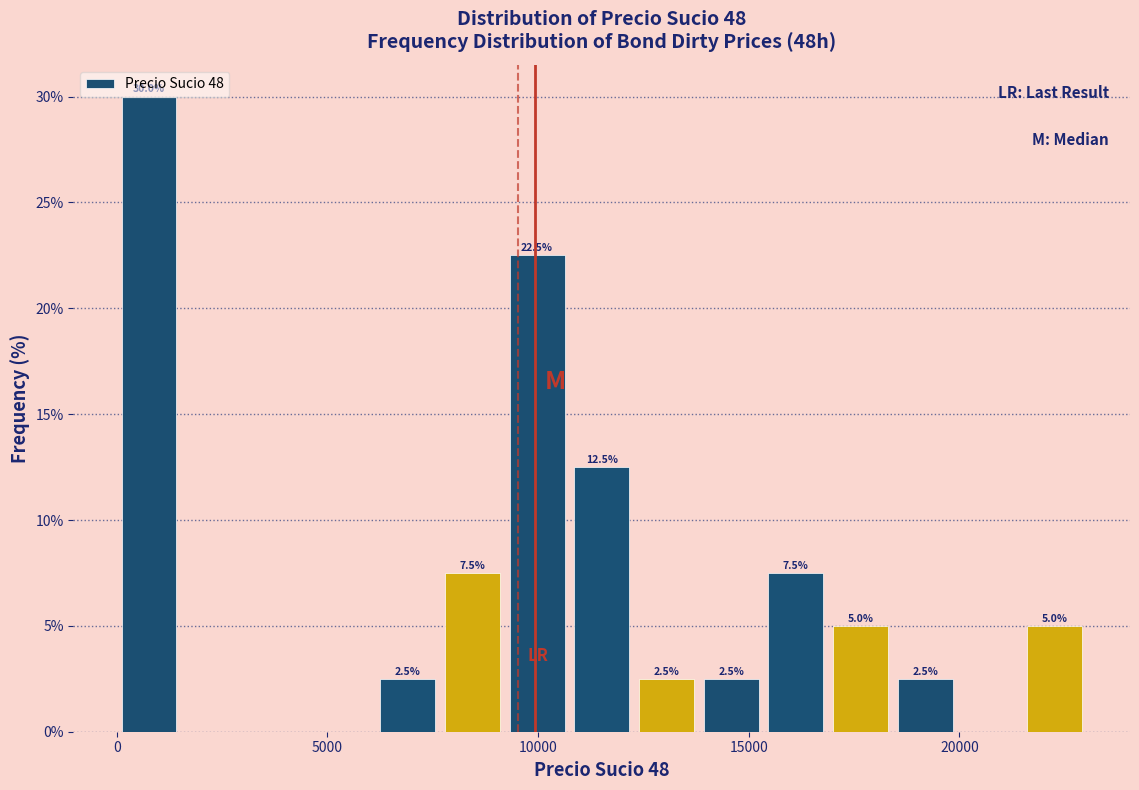

Read against the x-axis, roughly where is the centre of the tallest bar?

1000